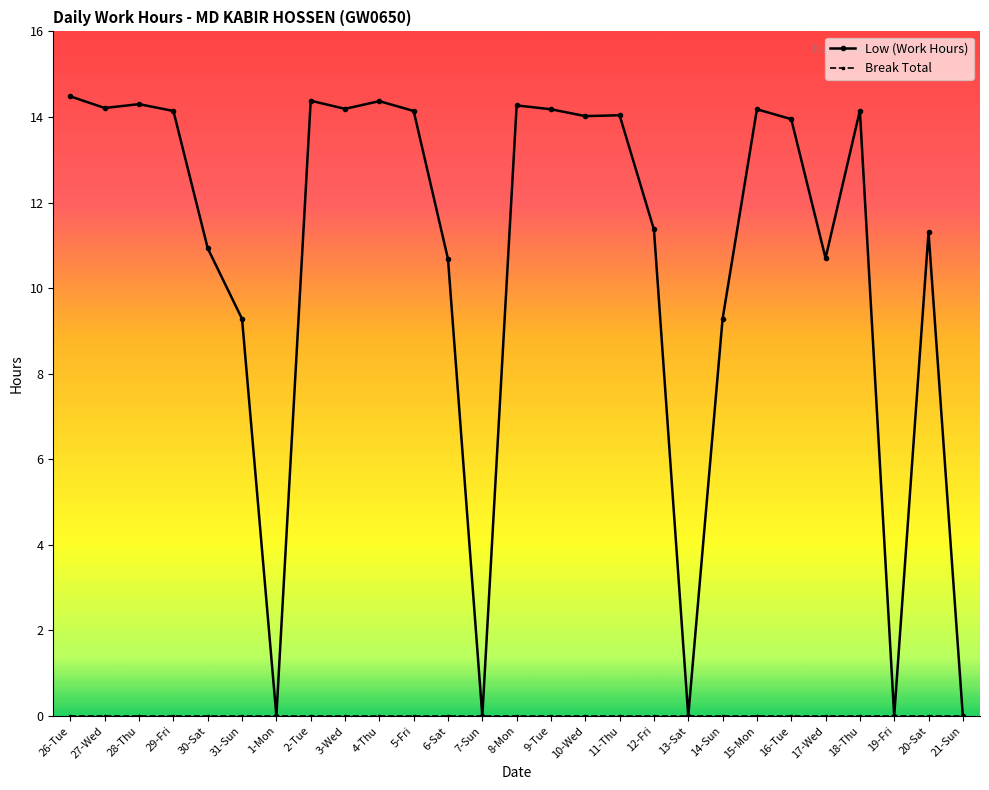

Between 8-Mon and 20-Sat, which series saw the biggest shift?

Low (Work Hours)